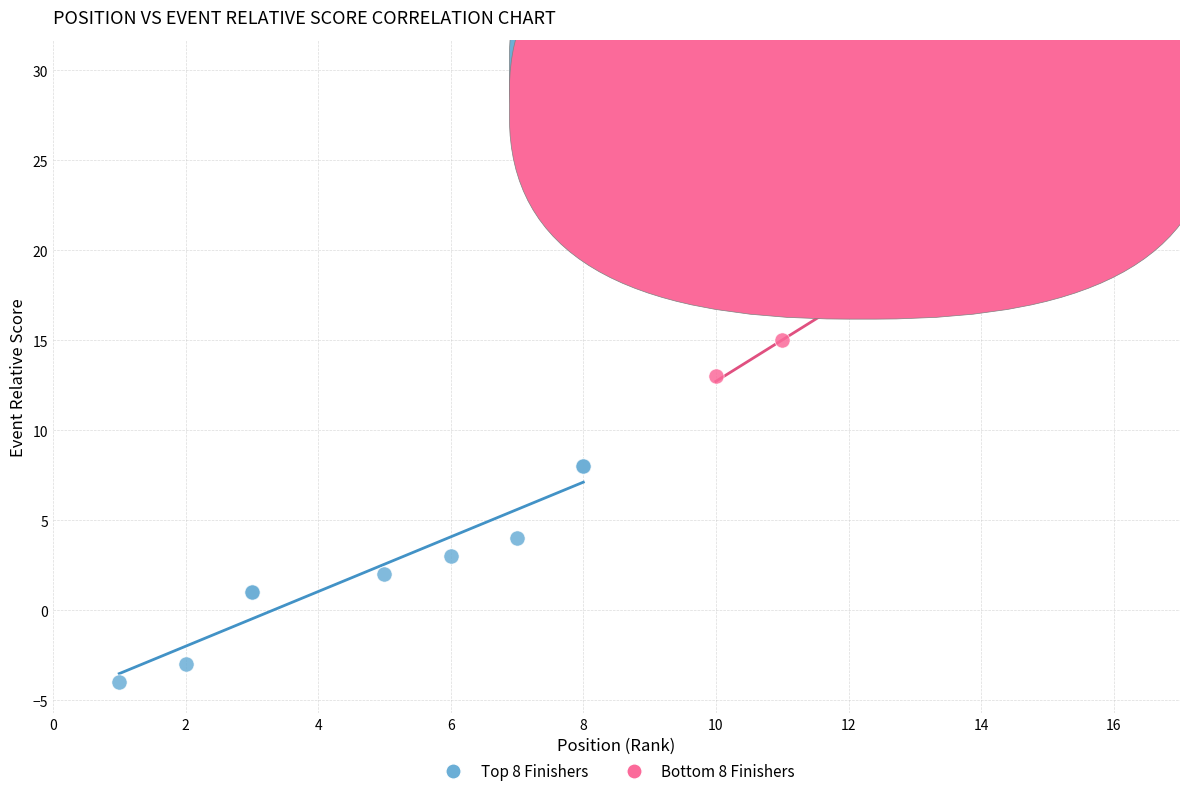

Which series contains the highest Y value?

Bottom 8 Finishers